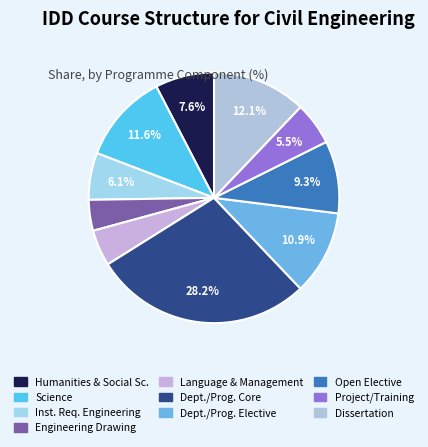

How many segments does this pie chart have?

10